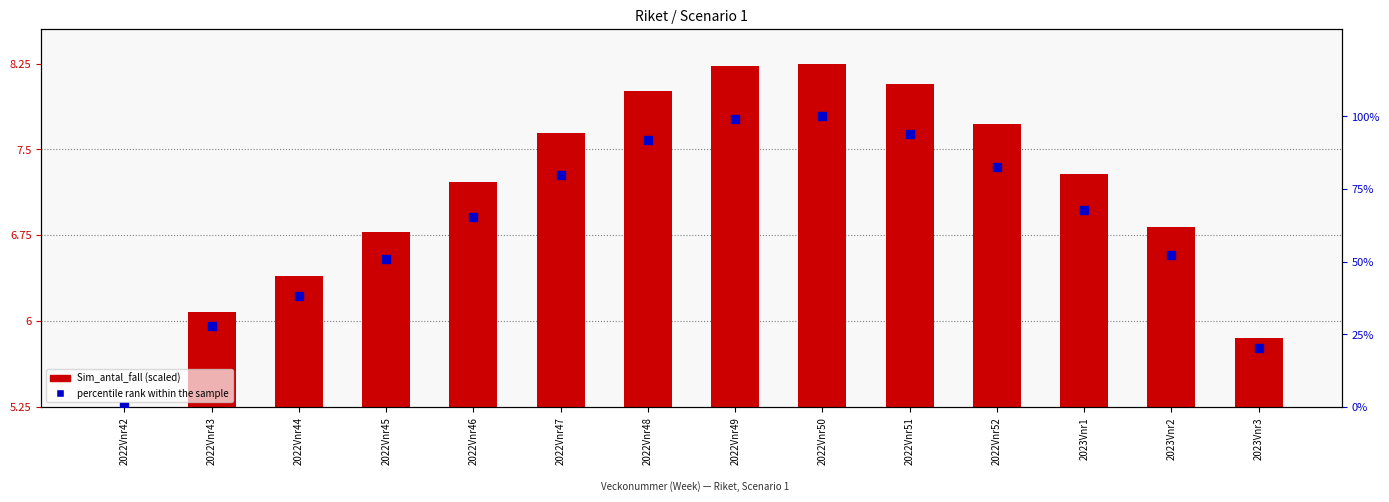

At which category is the sum across all series the highest?

2022Vnr50